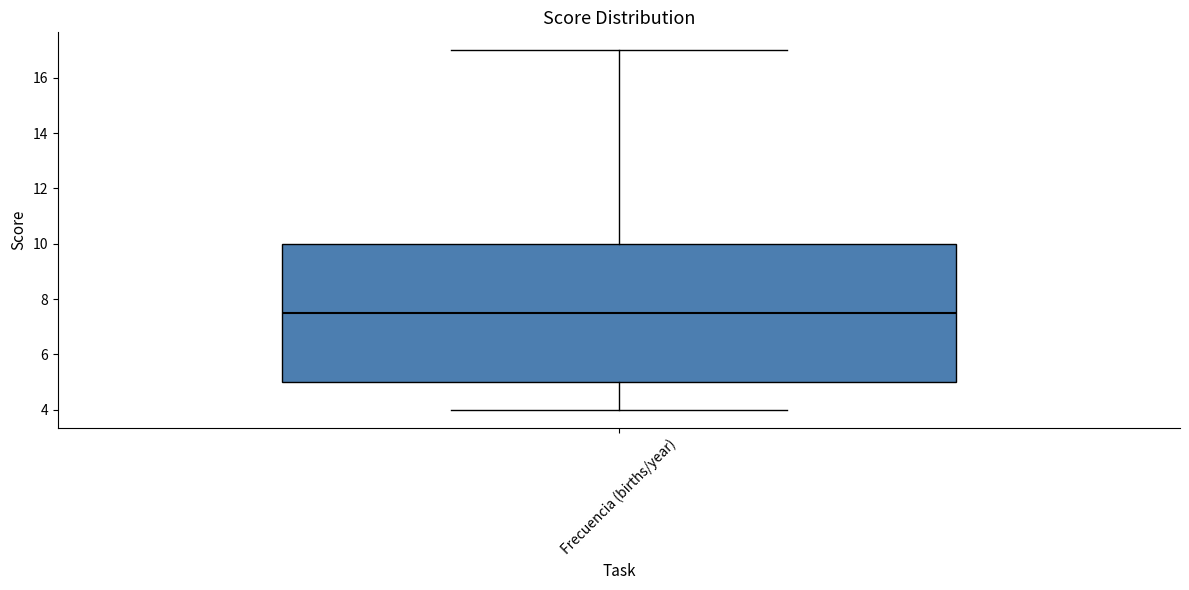

Where does the lower whisker of the box for Frecuencia (births/year) end on the y-axis? The values are not printed on the chart, so give them approximately, as read against the axis.

4.0